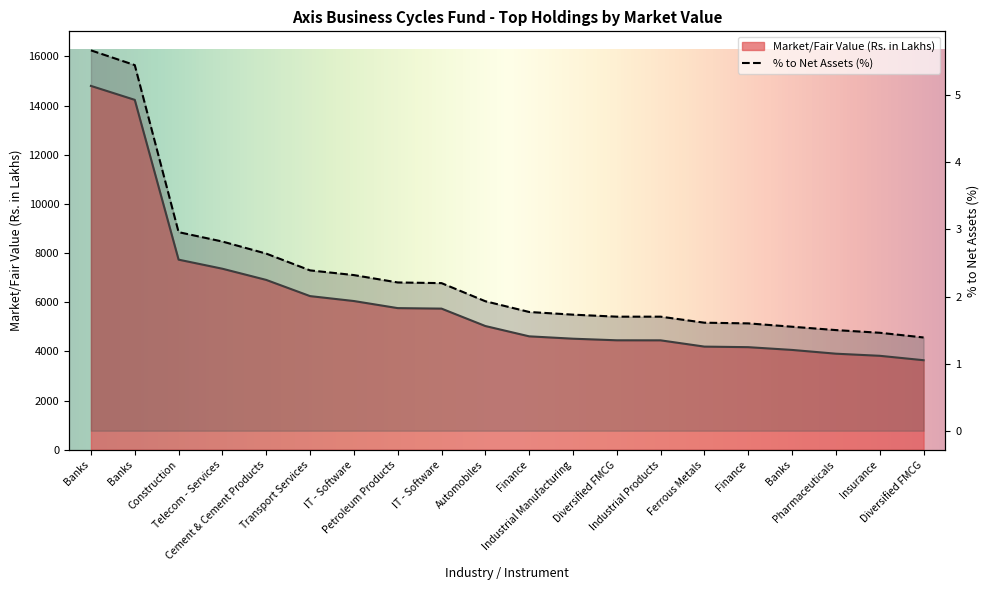

Does the chart have visible grid lines?

No